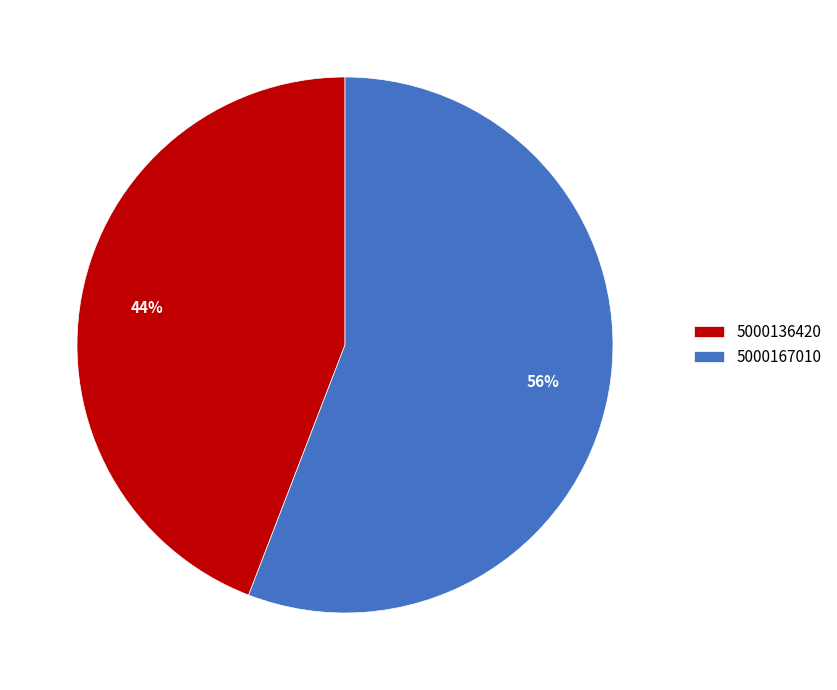

Rank the categories by value from lowest to highest.

5000136420, 5000167010